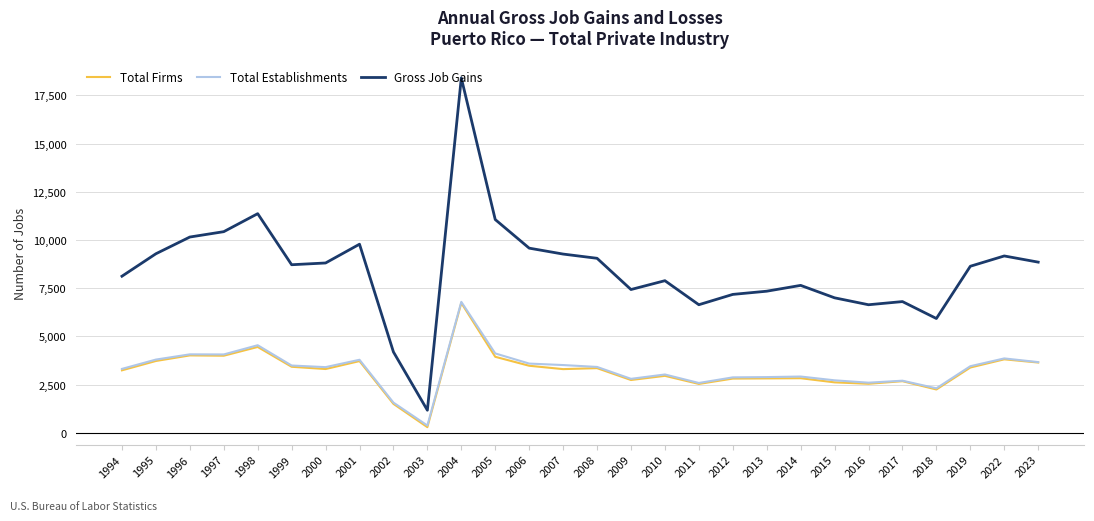

In Gross Job Gains, how many points are lower than both neighbors (excluding endpoints)?

6